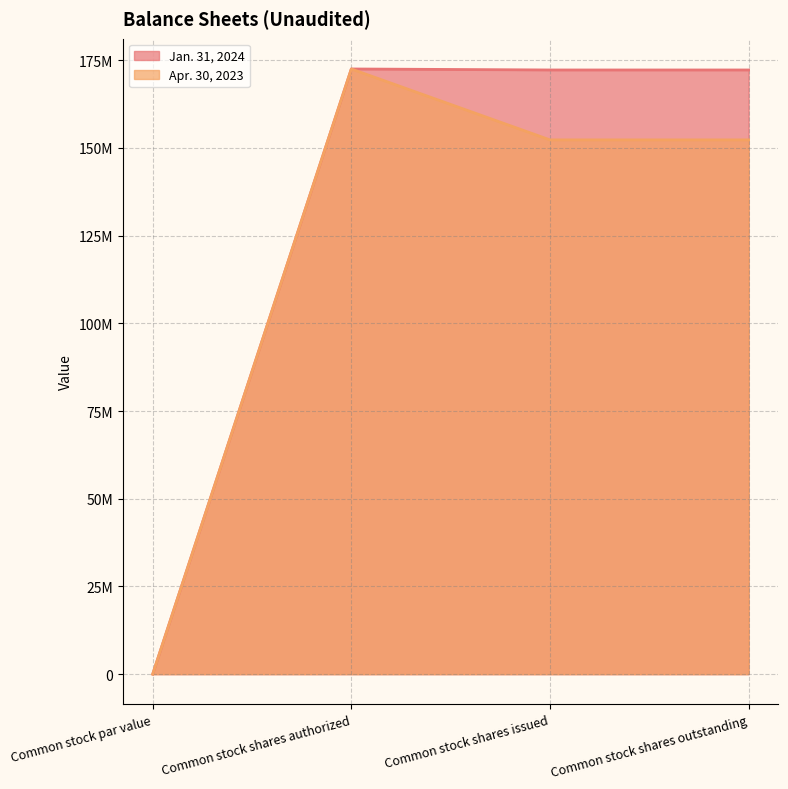

The Apr. 30, 2023 series shows 152289579 at Common stock shares outstanding. True or false?

True